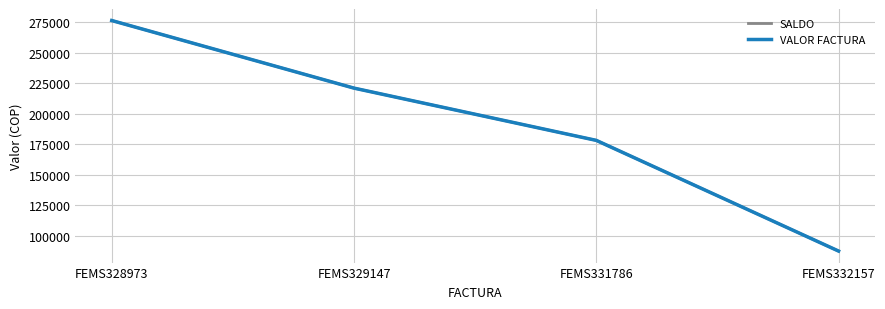

Is this an area chart (filled region under the line)?

No